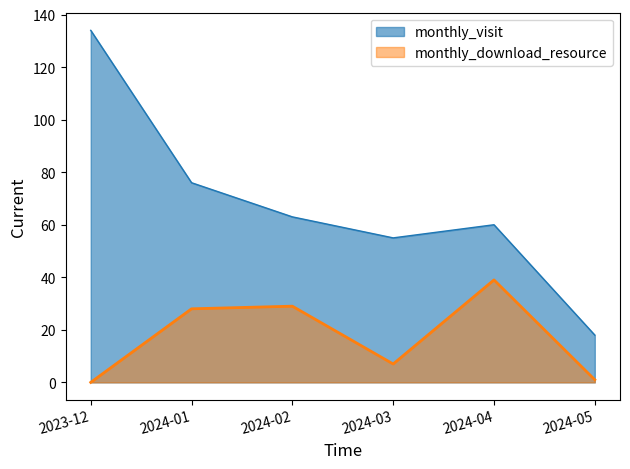

What is the label of the 2nd point from the left?

2024-01